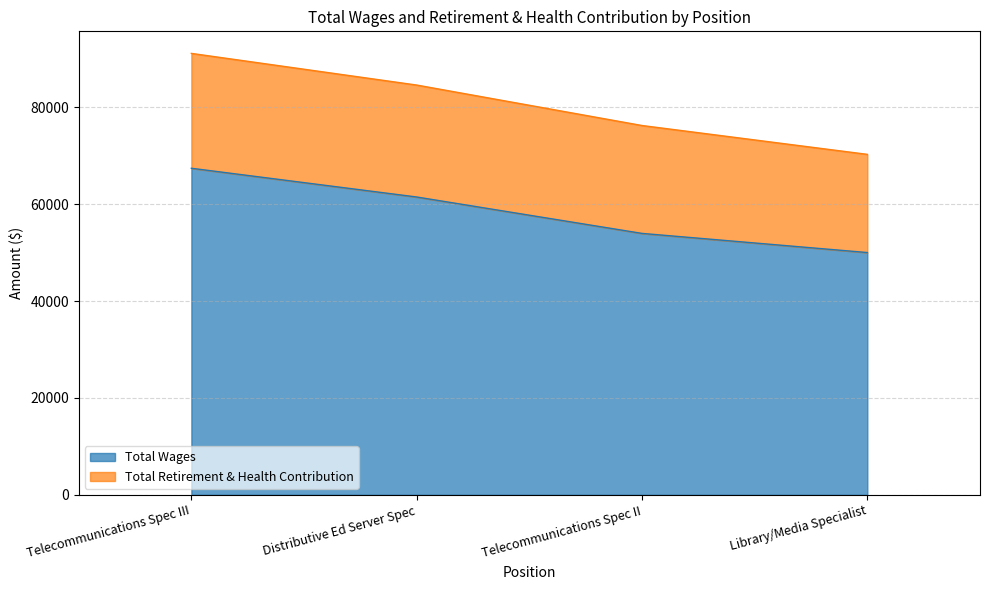

What is the sum of the values at Telecommunications Spec II and Library/Media Specialist?

103959